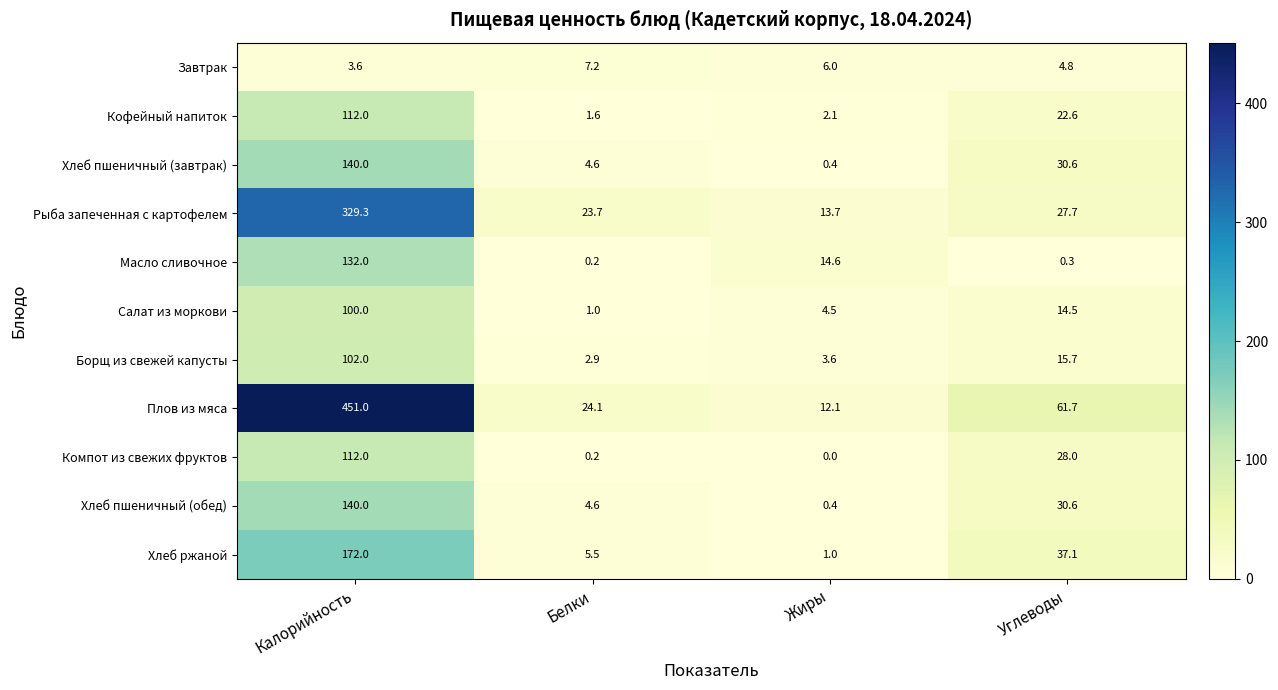

The value of Компот из свежих фруктов at Жиры is 34.4. True or false?

False